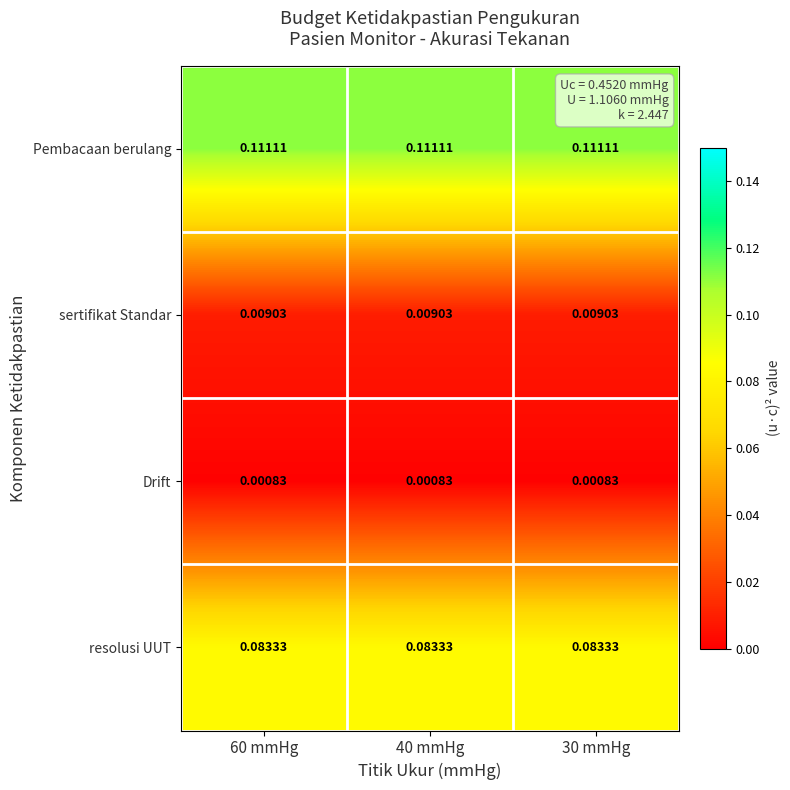

Is the value of sertifikat Standar at 40 mmHg greater than the value of Pembacaan berulang at 40 mmHg?

No